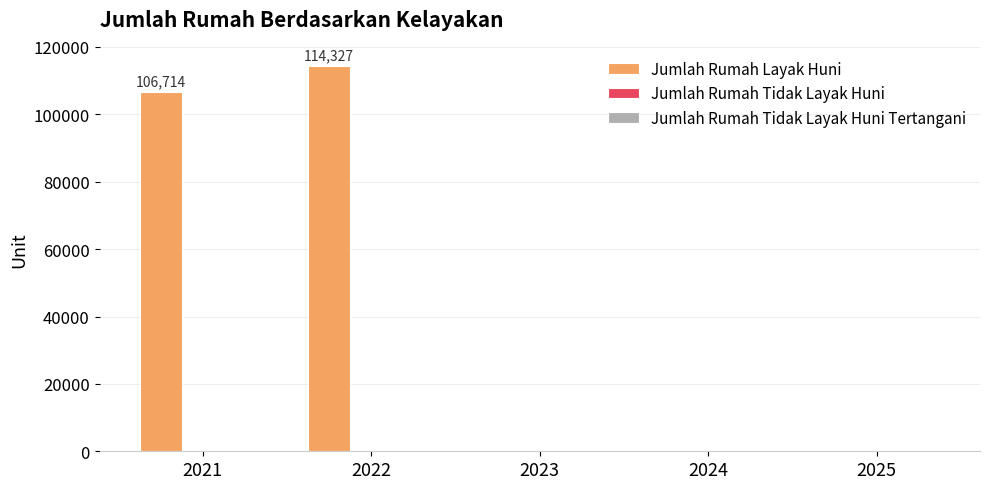

What is the change in value from 2022 to 2023?

-114327